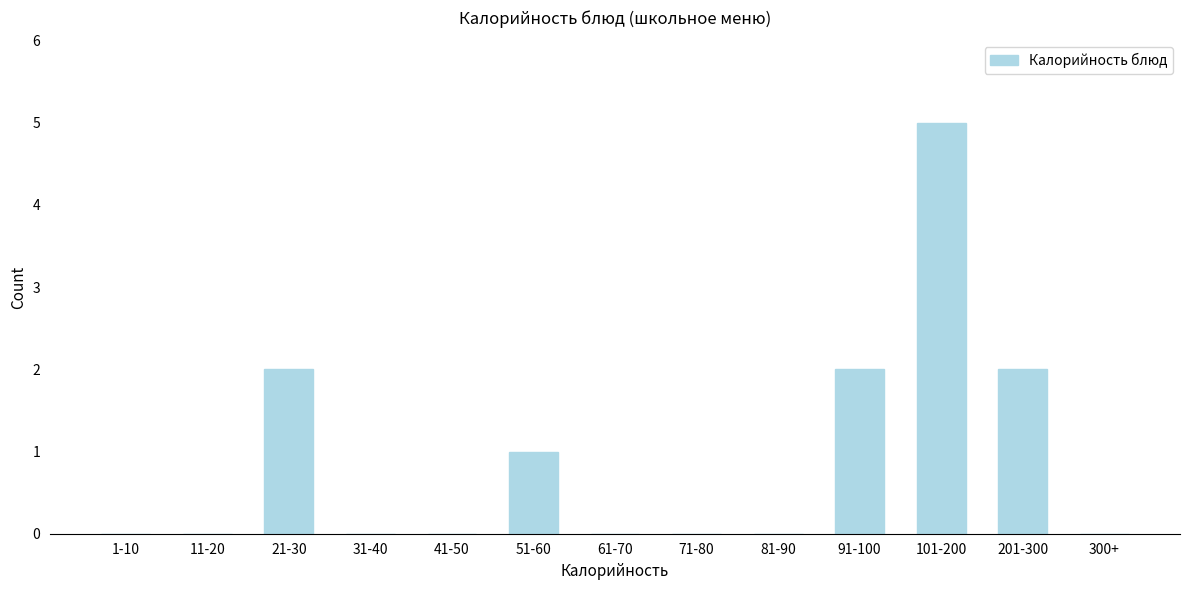

Reading left to right, list all the values displayed in this chart.

1-10=0	11-20=0	21-30=2	31-40=0	41-50=0	51-60=1	61-70=0	71-80=0	81-90=0	91-100=2	101-200=5	201-300=2	300+=0